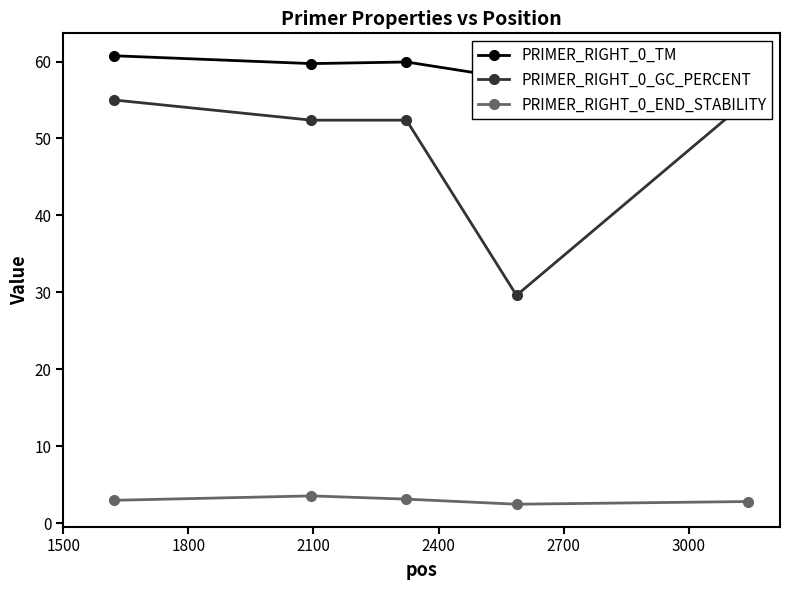

True or false: PRIMER_RIGHT_0_GC_PERCENT and PRIMER_RIGHT_0_END_STABILITY cross at least once.

False